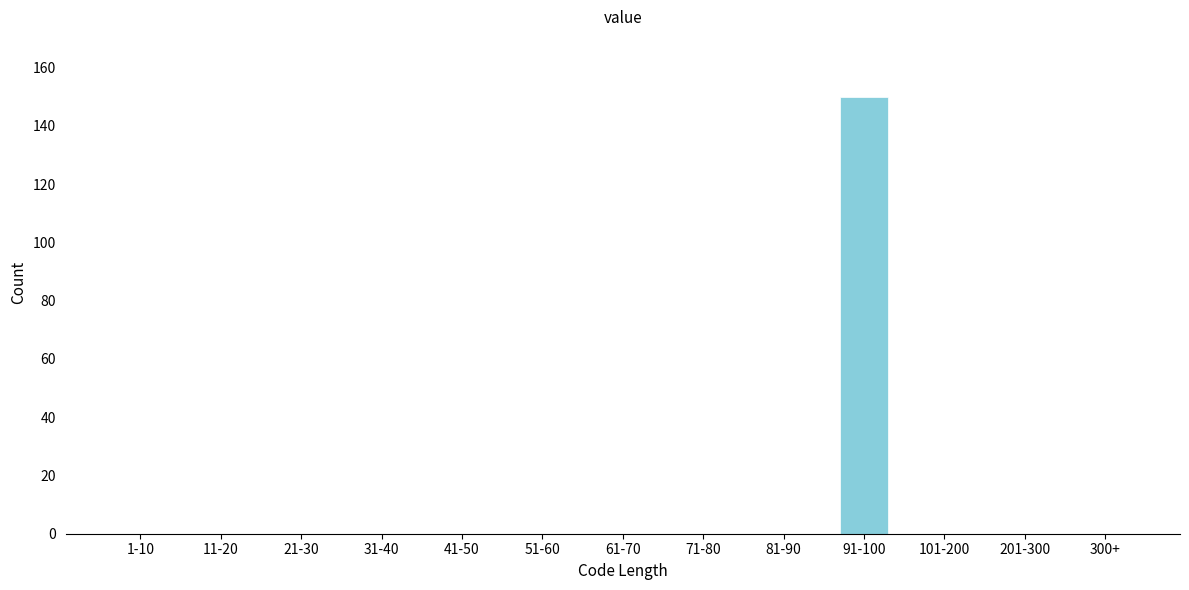

Reading left to right, extract all data points from this chart.

1-10=0	11-20=0	21-30=0	31-40=0	41-50=0	51-60=0	61-70=0	71-80=0	81-90=0	91-100=150	101-200=0	201-300=0	300+=0